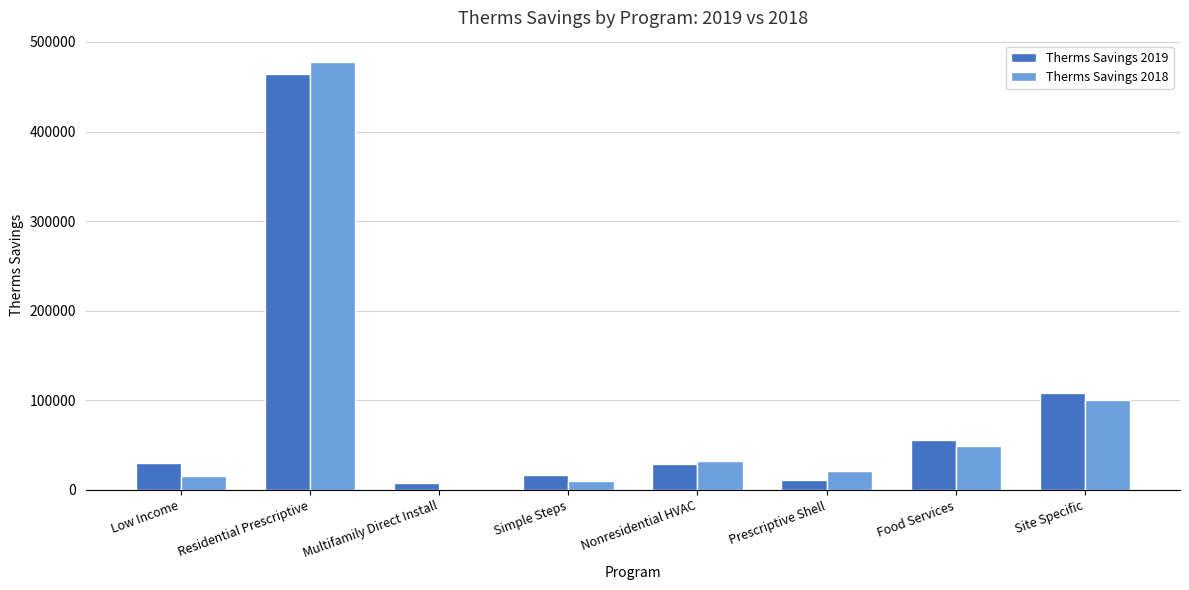

The value of Therms Savings 2019 at Food Services is 78966.0. True or false?

False